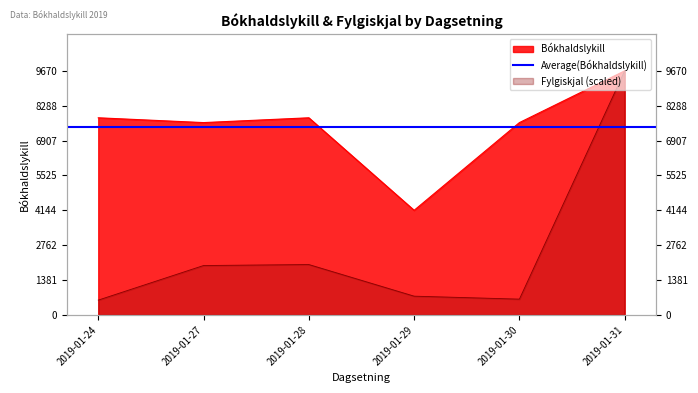

List the series in order of their peak value, lowest first.

Bókhaldslykill, Fylgiskjal